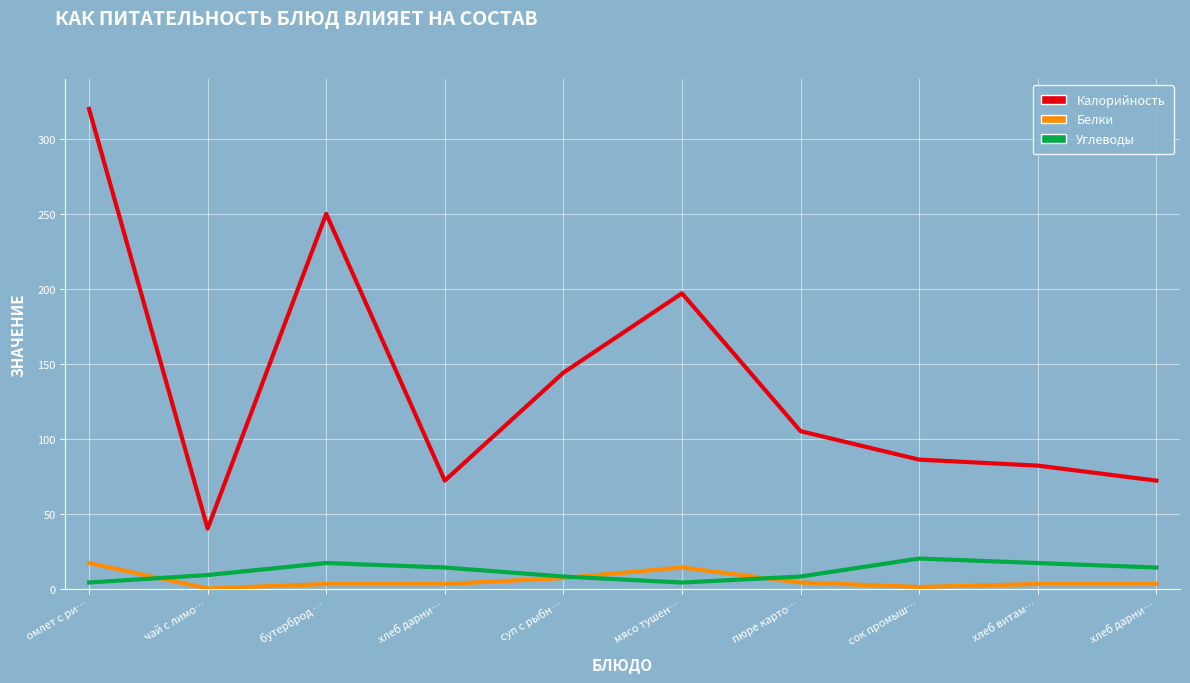

At which label does Белки reach its minimum?

чай с лимо…